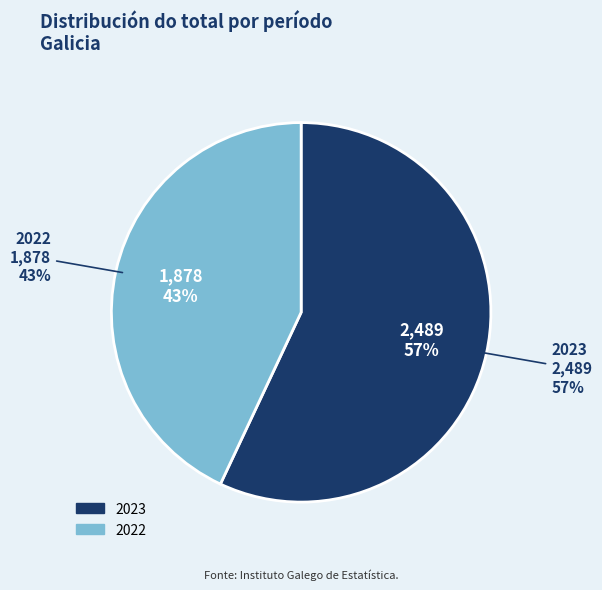

Does any single category account for the majority?

Yes